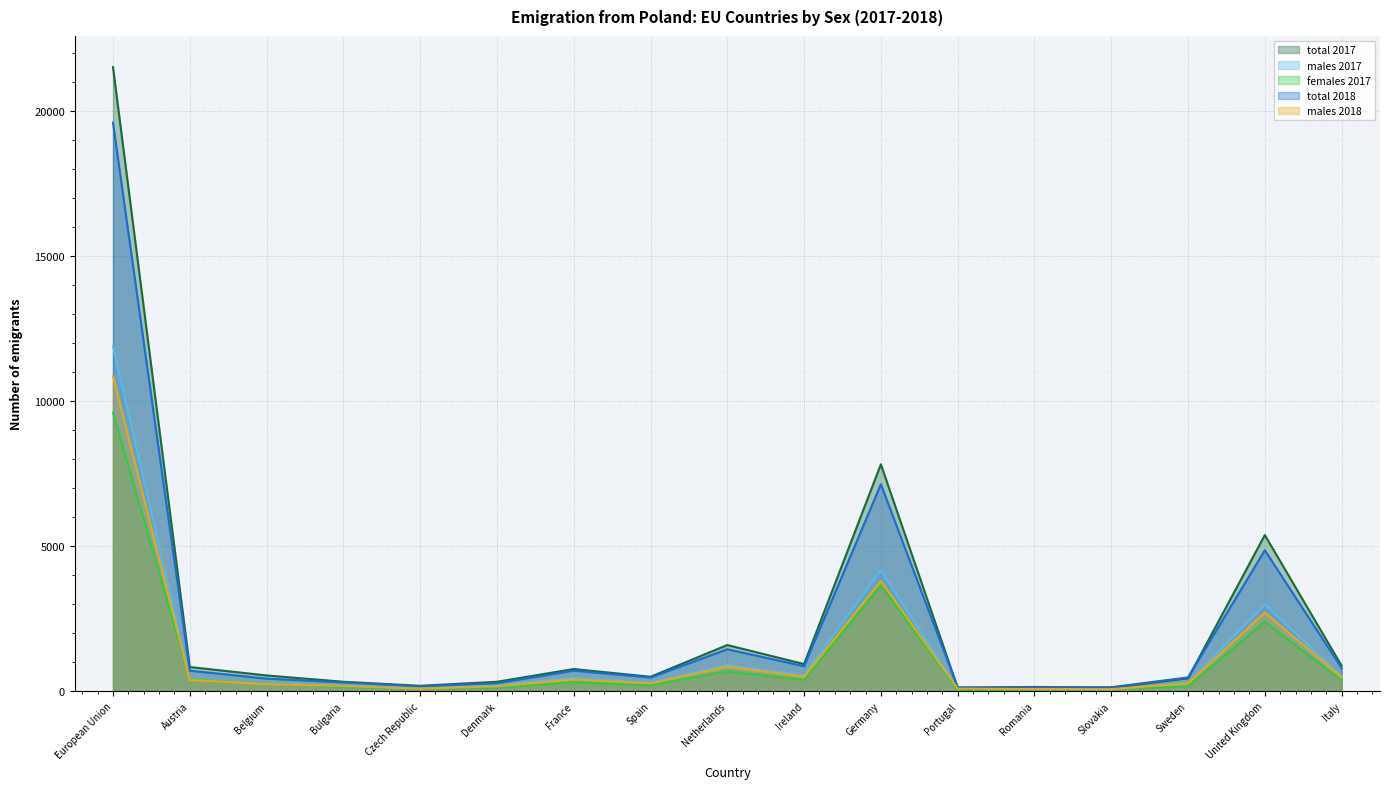

Read the total 2018 value at Austria, to the nearest 100.

700